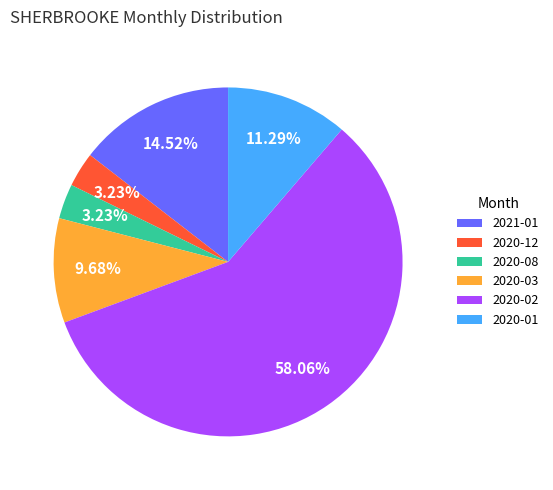

Is 2020-08 the majority of the pie?

No